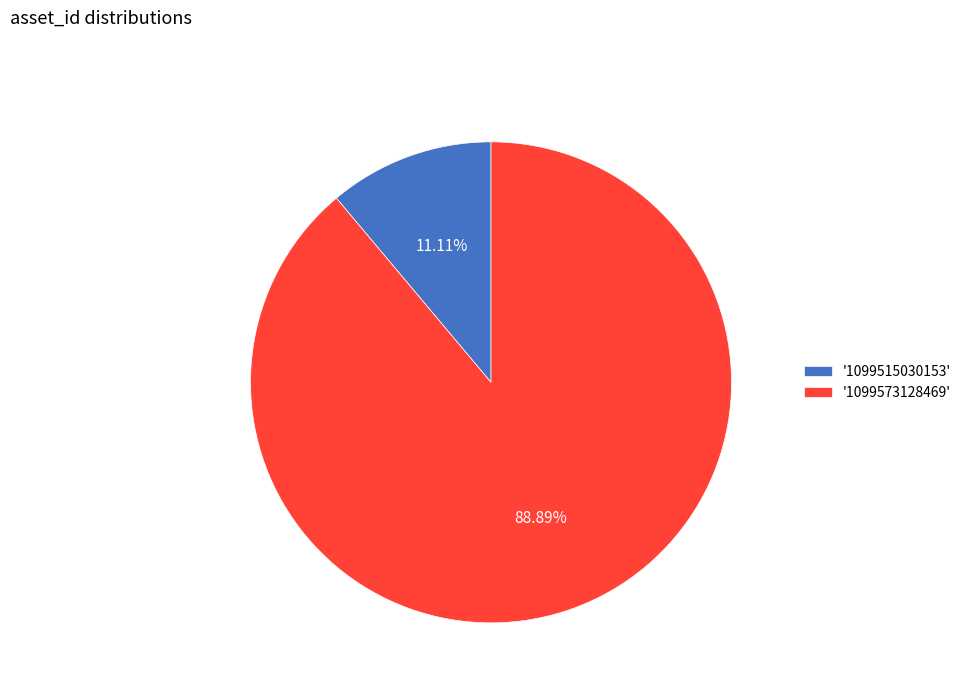

Is there any slice that represents more than half of the pie?

Yes